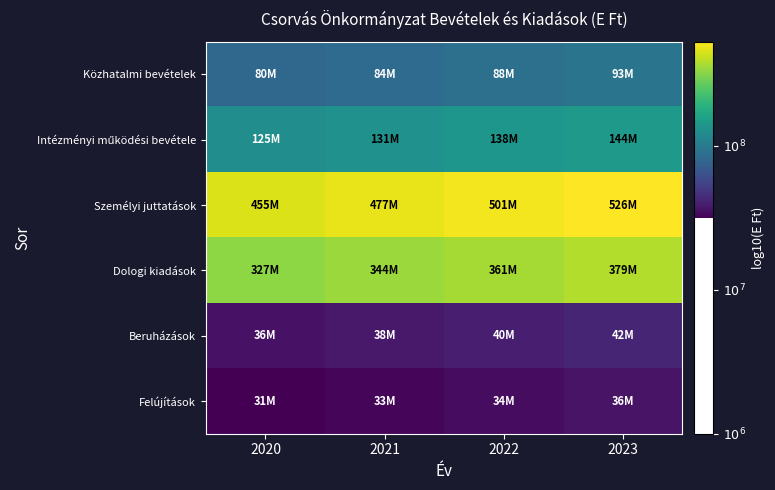

At which category is the sum across all series the highest?

2023